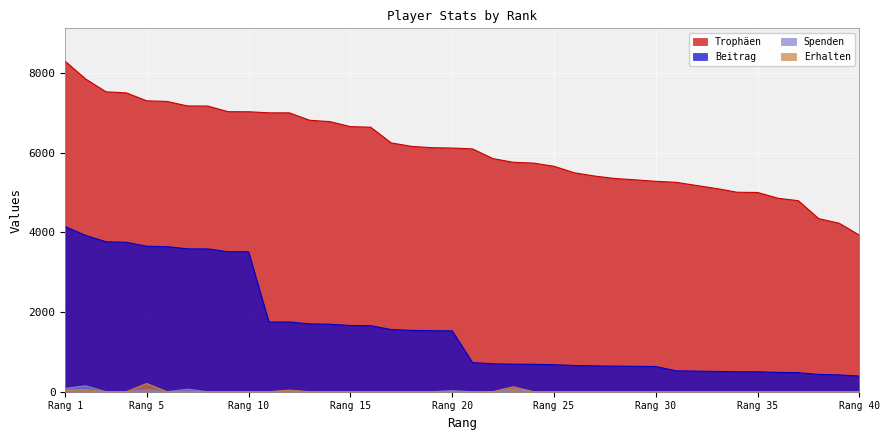

Which category has the highest value across all series?

Rang 1